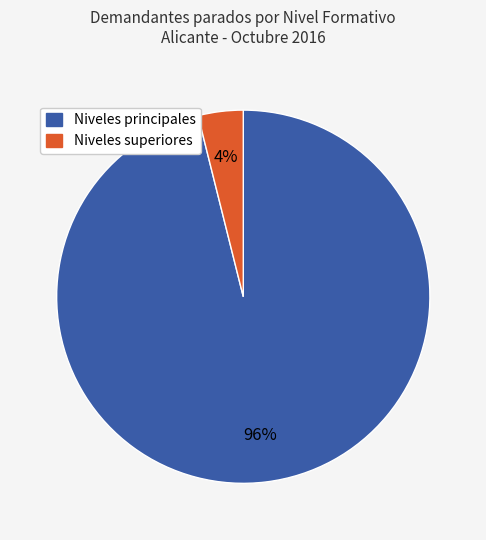

The Niveles principales slice represents 90% of the pie. True or false?

False